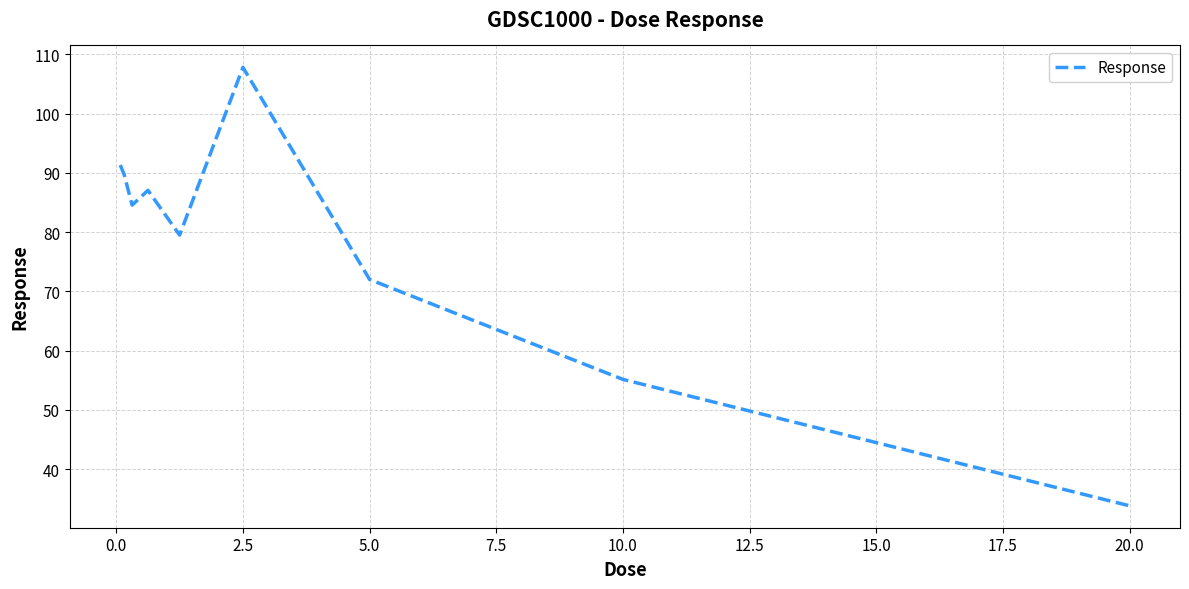

What is the sum of all values?

700.9